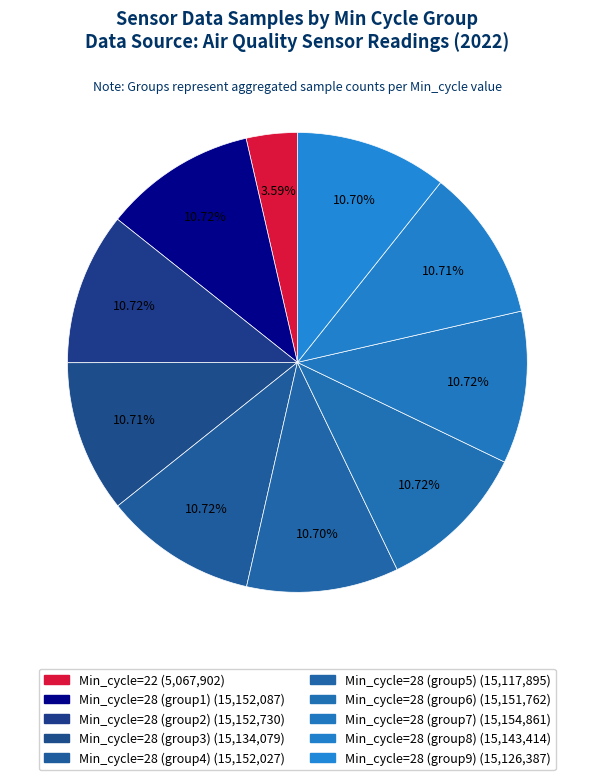

How many segments does this pie chart have?

10